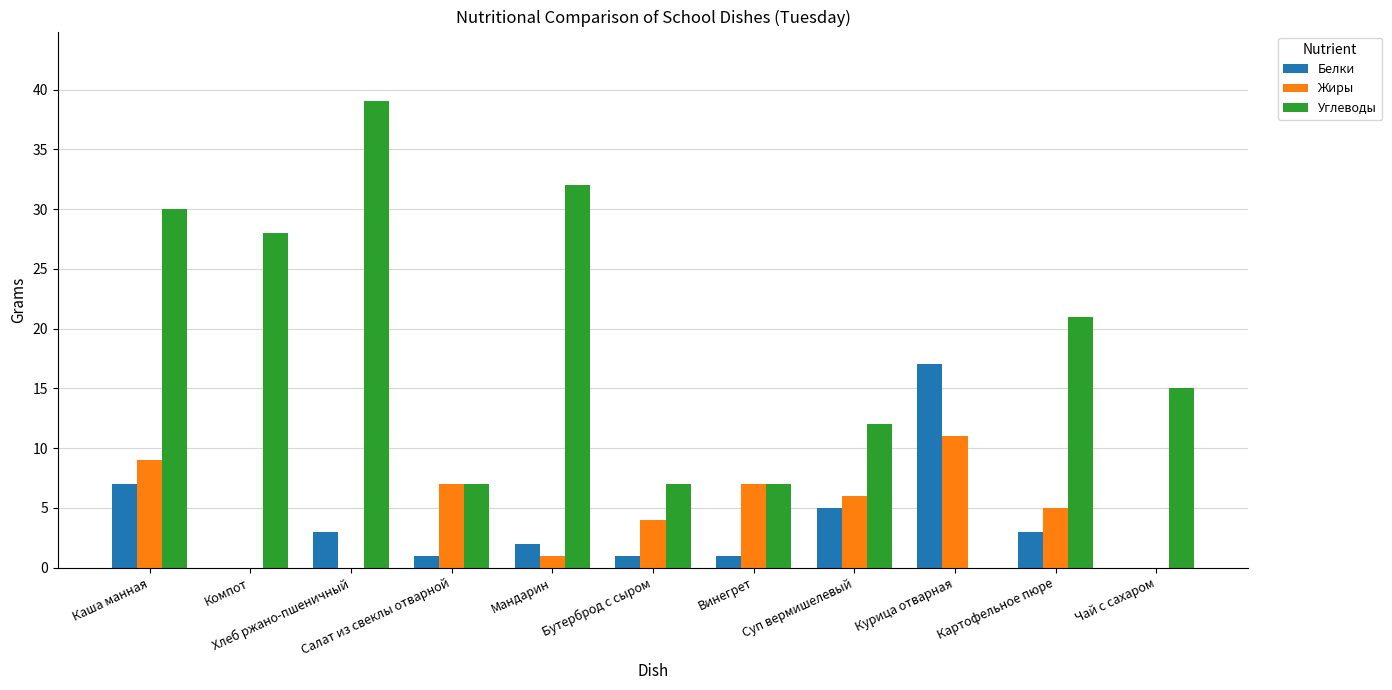

Between Каша манная and Суп вермишелевый, which series saw the biggest shift?

Углеводы